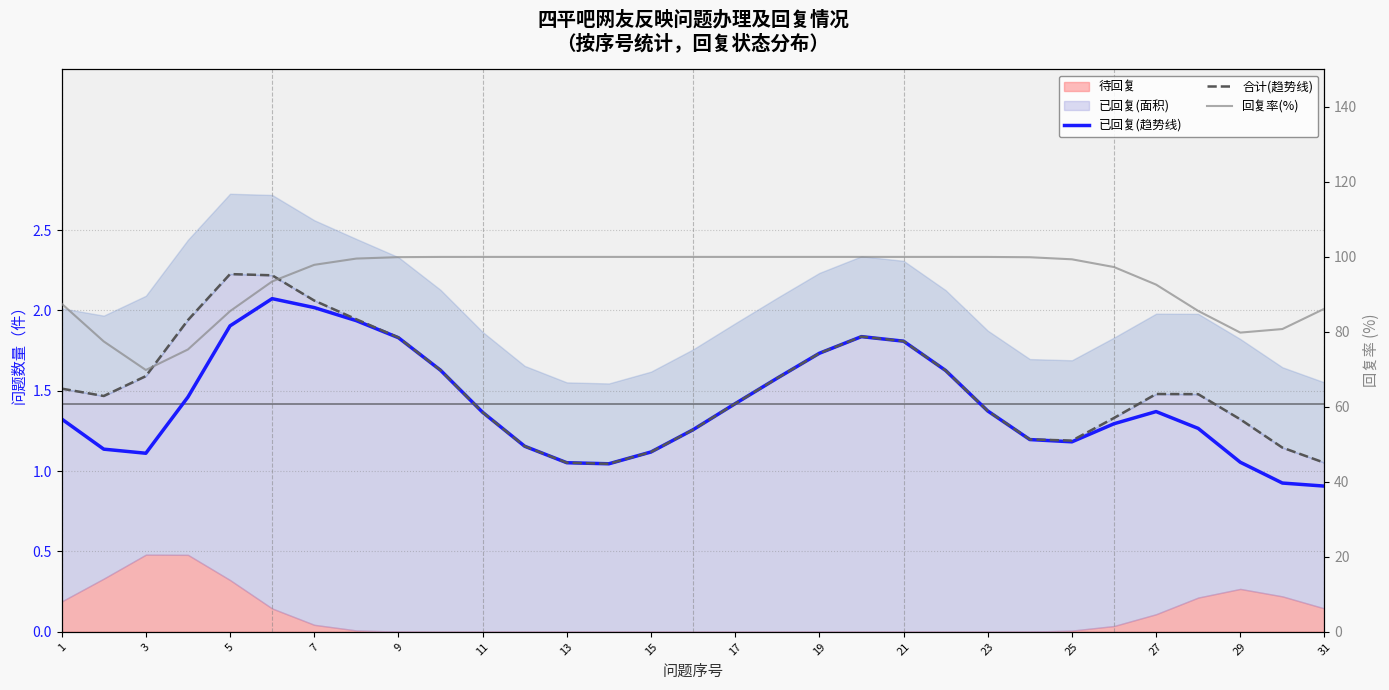

What is the minimum value for 回复率(%)?

69.8